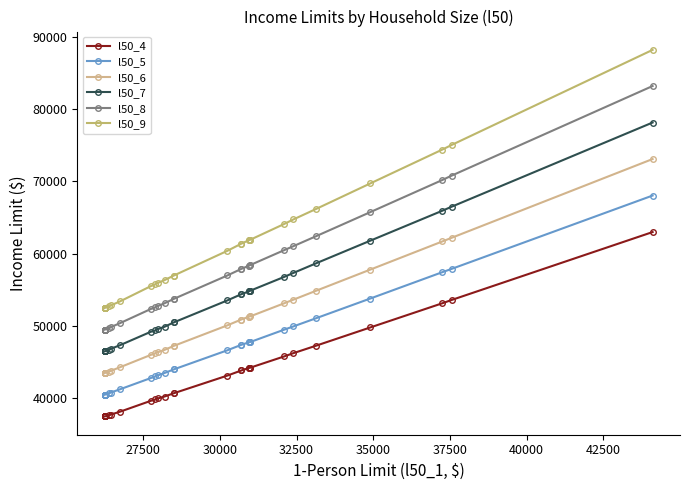

List the series in order of their peak value, highest first.

l50_9, l50_8, l50_7, l50_6, l50_5, l50_4